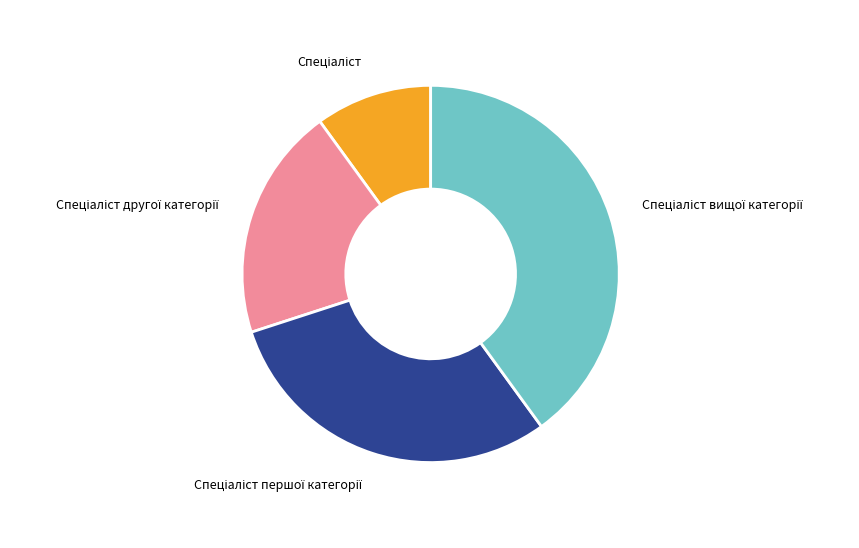

Is there a majority slice in this chart?

No